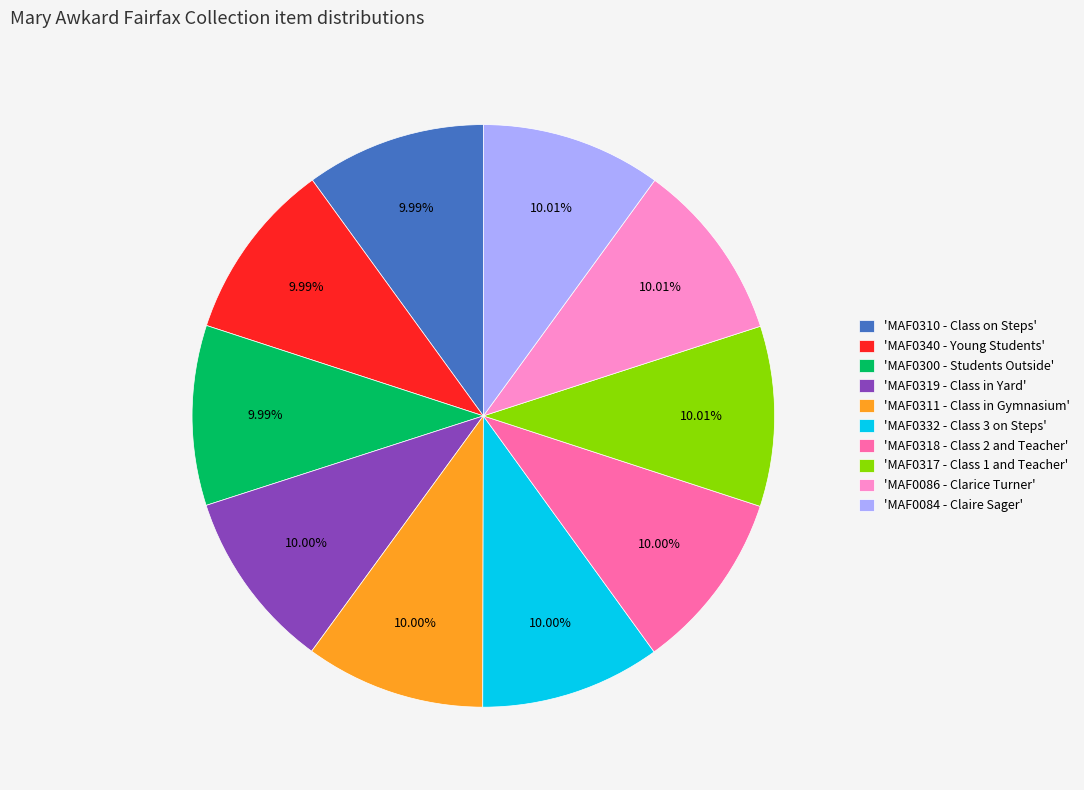

How many segments does this pie chart have?

10